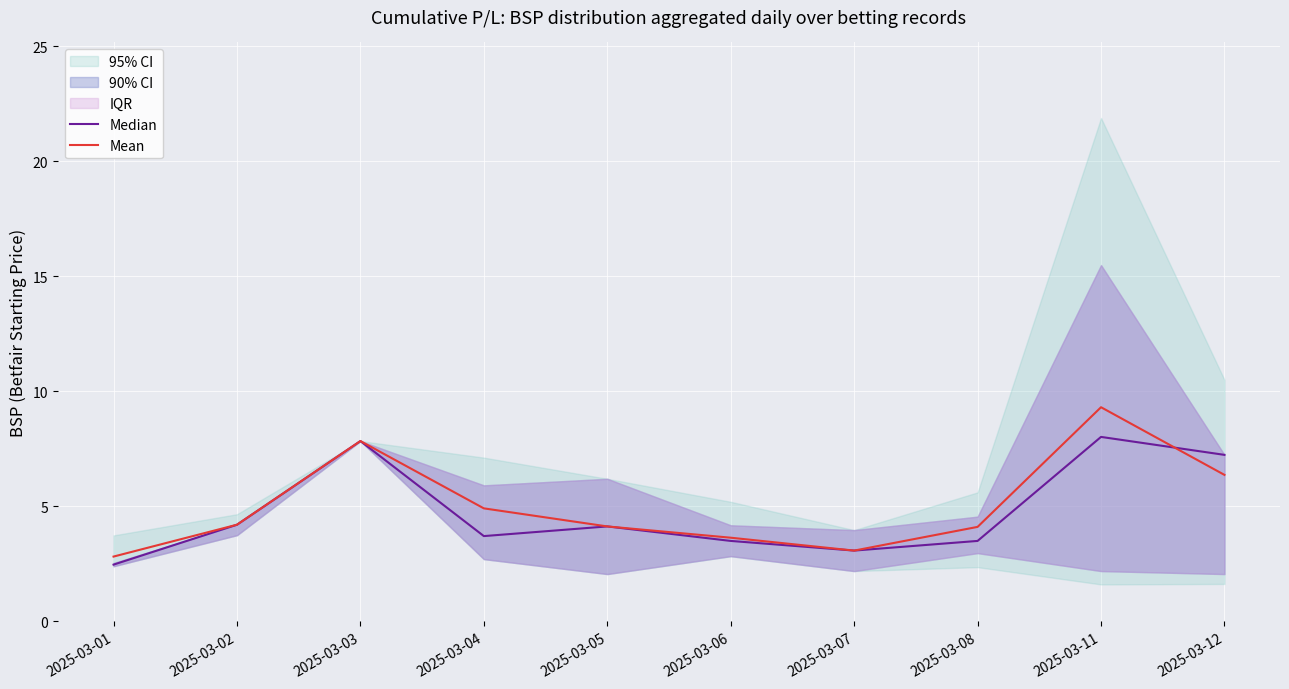

Reading left to right, extract all data points from this chart.

Median: 2025-03-01=2.5	2025-03-02=4.2	2025-03-03=7.8	2025-03-04=3.7	2025-03-05=4.1	2025-03-06=3.5	2025-03-07=3.1	2025-03-08=3.5	2025-03-11=8.0	2025-03-12=7.2
Mean: 2025-03-01=2.8	2025-03-02=4.2	2025-03-03=7.8	2025-03-04=4.9	2025-03-05=4.1	2025-03-06=3.6	2025-03-07=3.1	2025-03-08=4.1	2025-03-11=9.3	2025-03-12=6.4